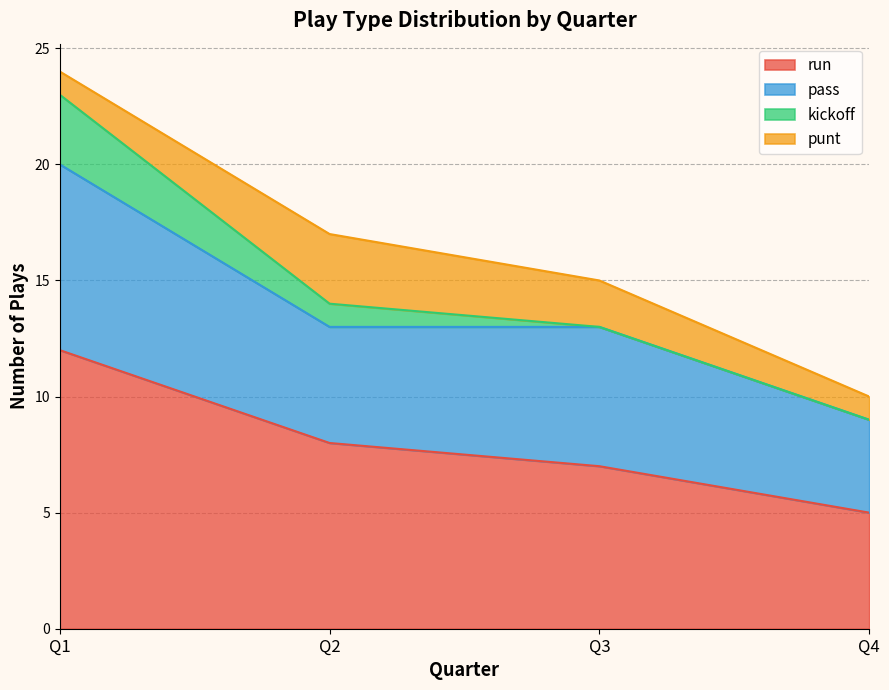

Which series has the largest range (max minus min)?

run